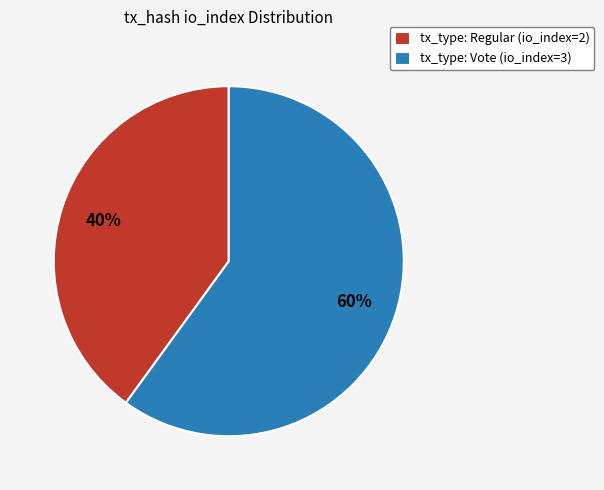

The tx_type: Vote (io_index=3) slice represents 70% of the pie. True or false?

False